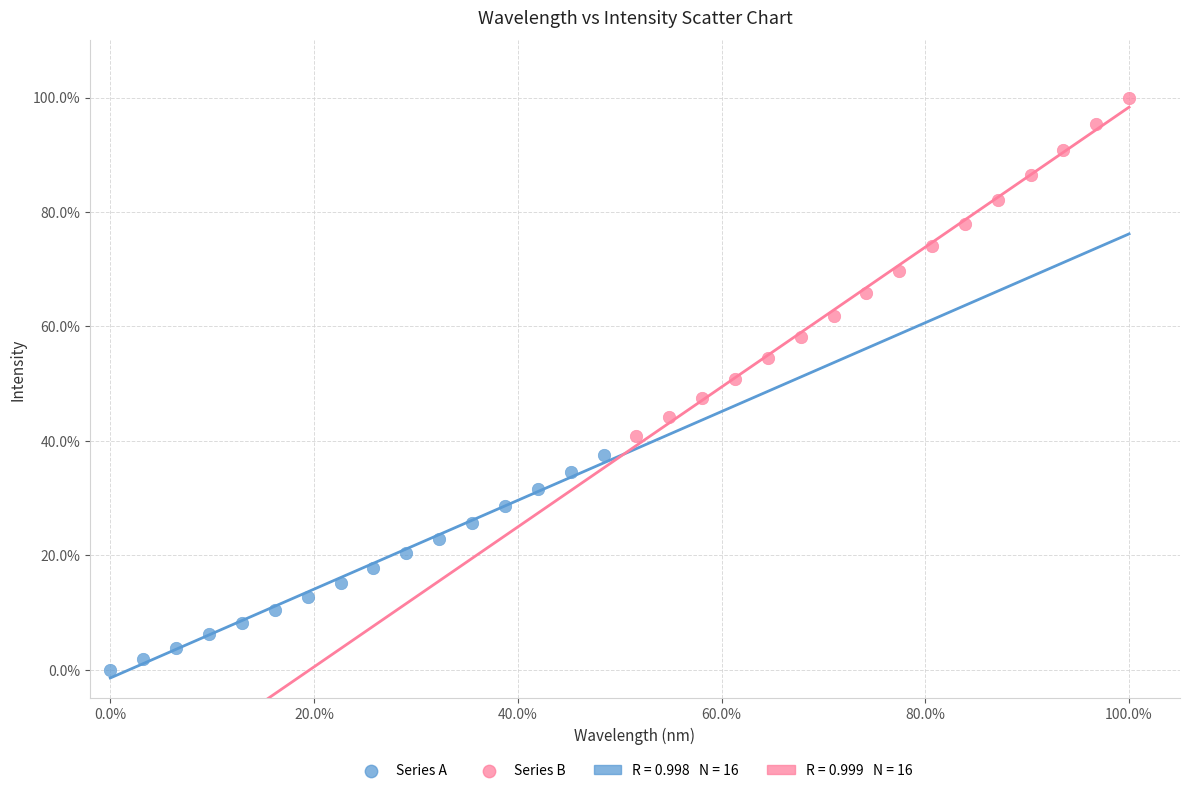

Which series has the largest Y range (max minus min)?

Series B